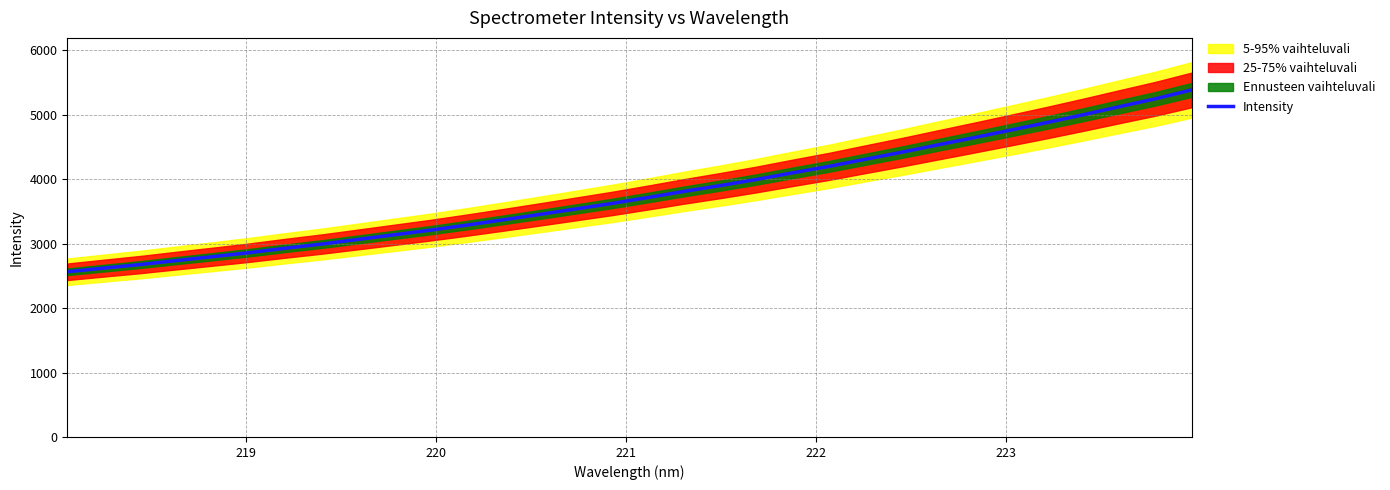

What is the difference between the maximum and minimum values?

2821.9